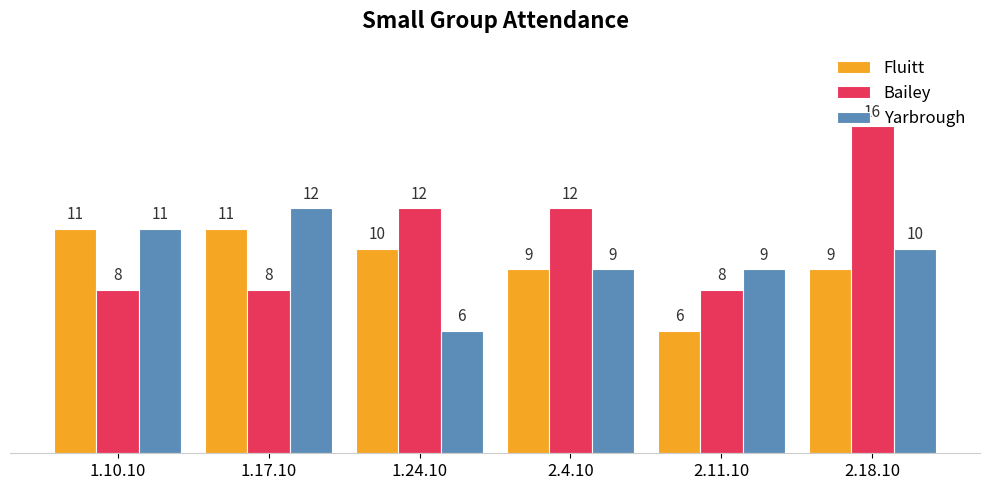

Reading left to right, extract all data points from this chart.

Fluitt: 11	11	10	9	6	9
Bailey: 8	8	12	12	8	16
Yarbrough: 11	12	6	9	9	10